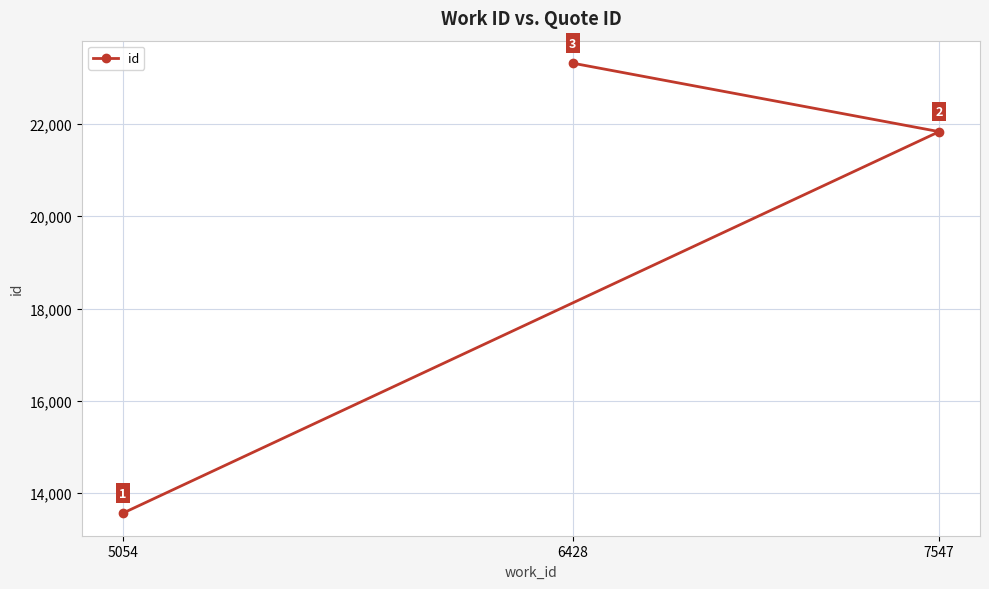

Approximately how many times larger is the value at 5054 compared to 7547?

0.6